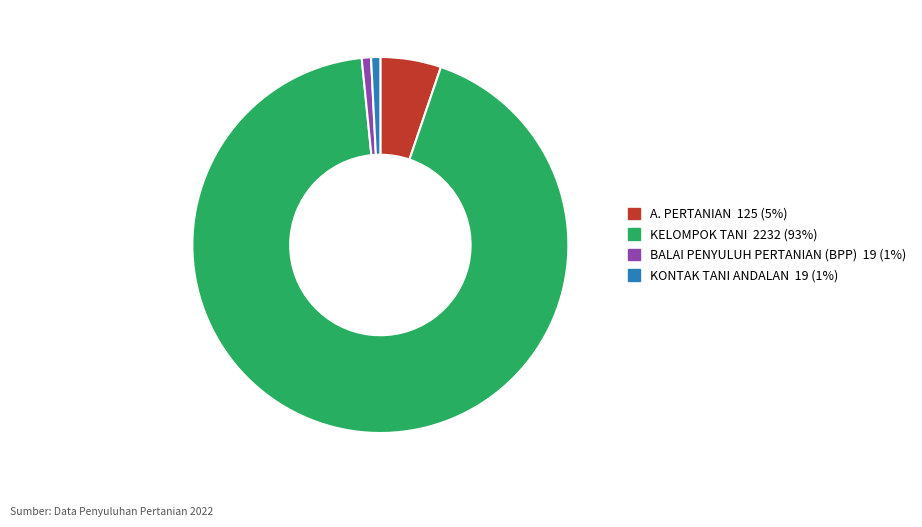

Does any single category account for the majority?

Yes